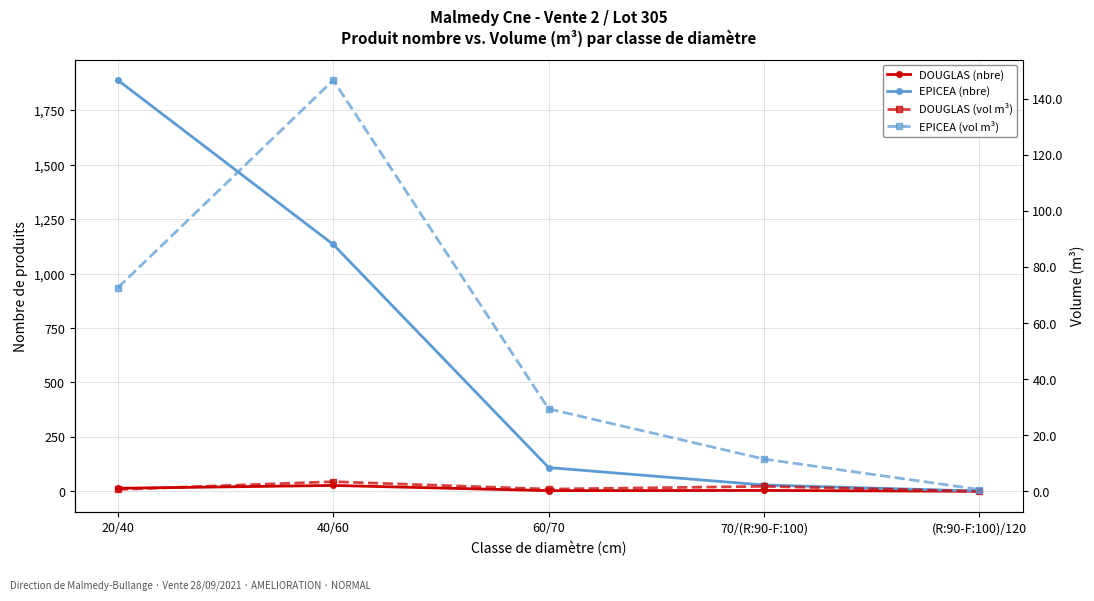

How many interior local peaks does the DOUGLAS (nbre) series have?

2